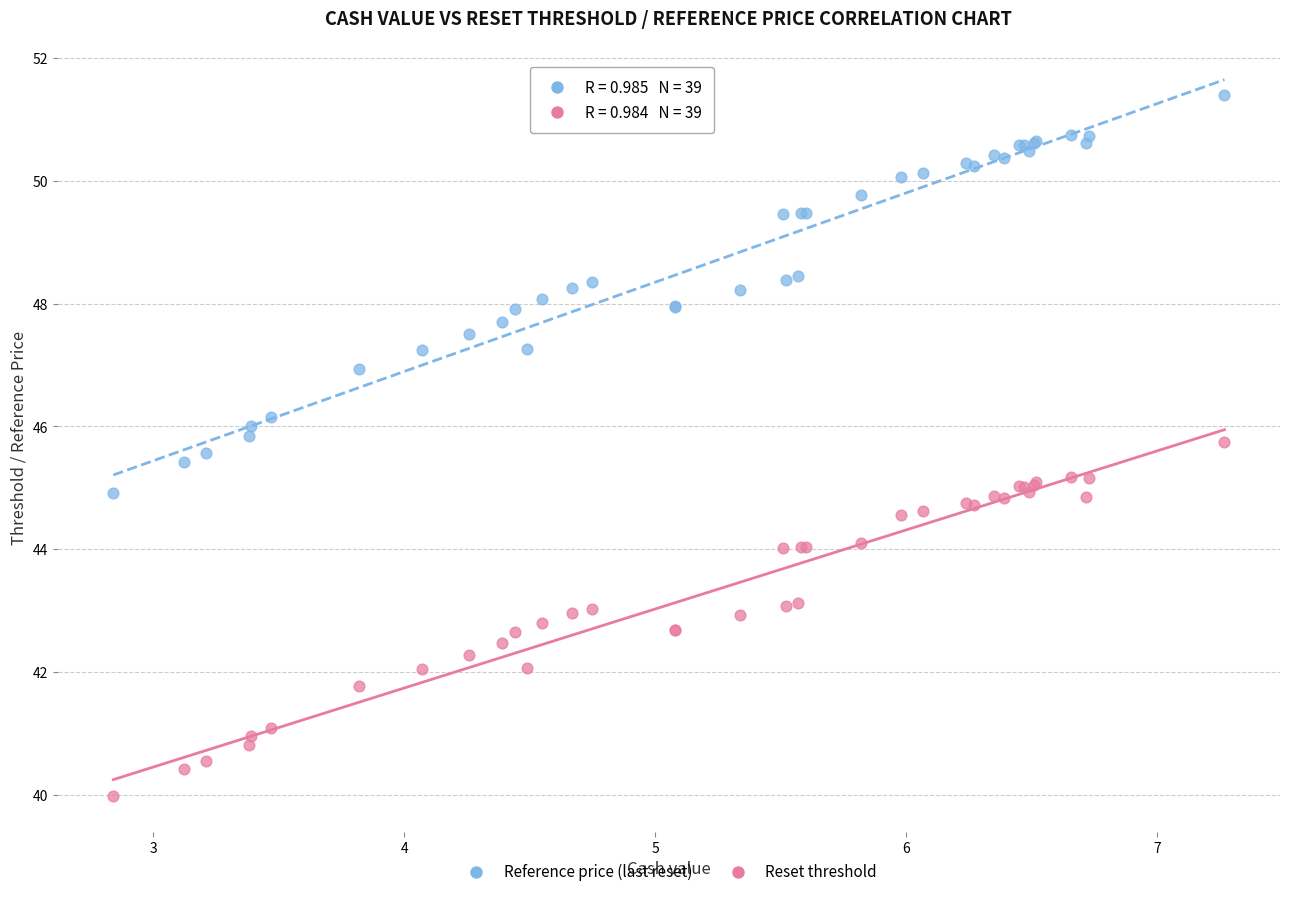

Which series has the widest spread of Y values?

Reference price (last reset)